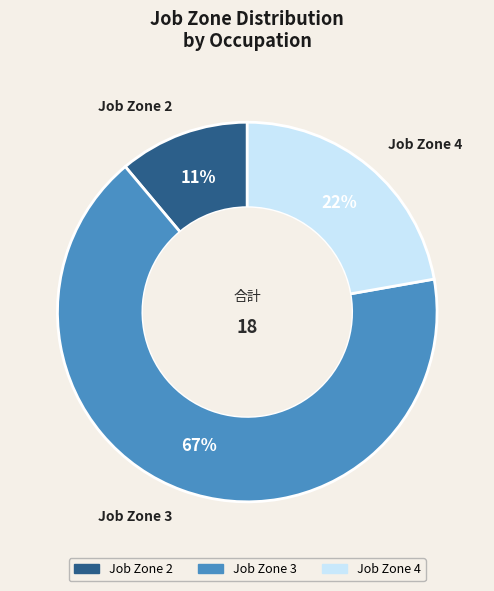

Is there any slice that represents more than half of the pie?

Yes